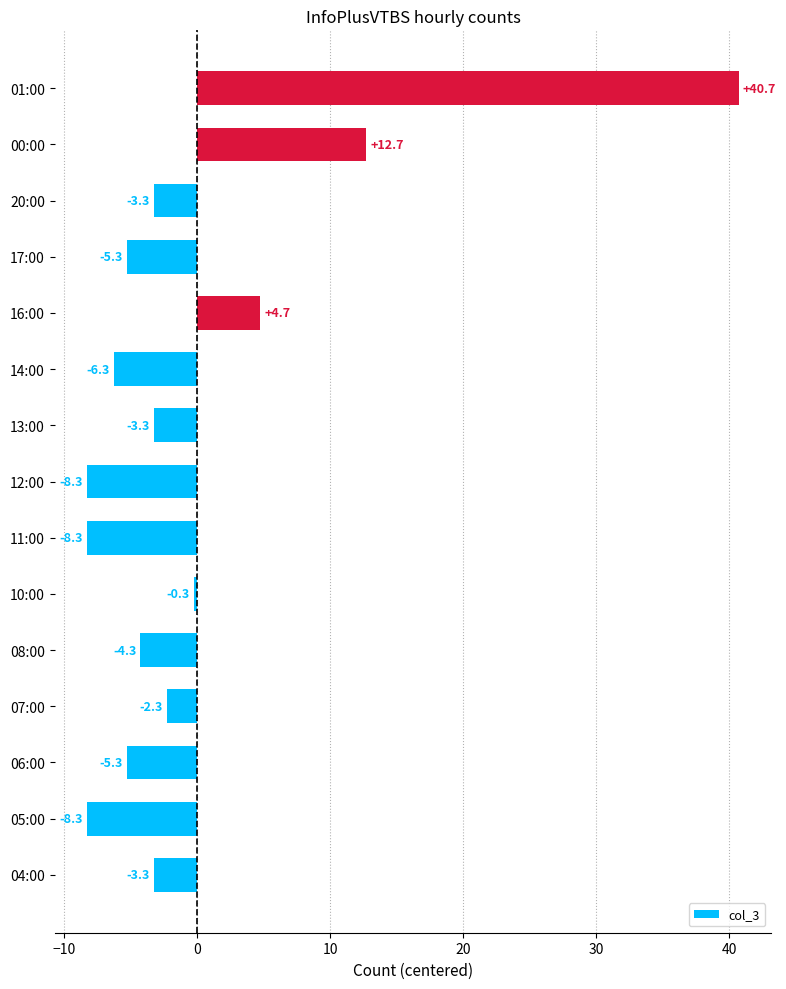

What is the approximate value at 20:00?

-3.3